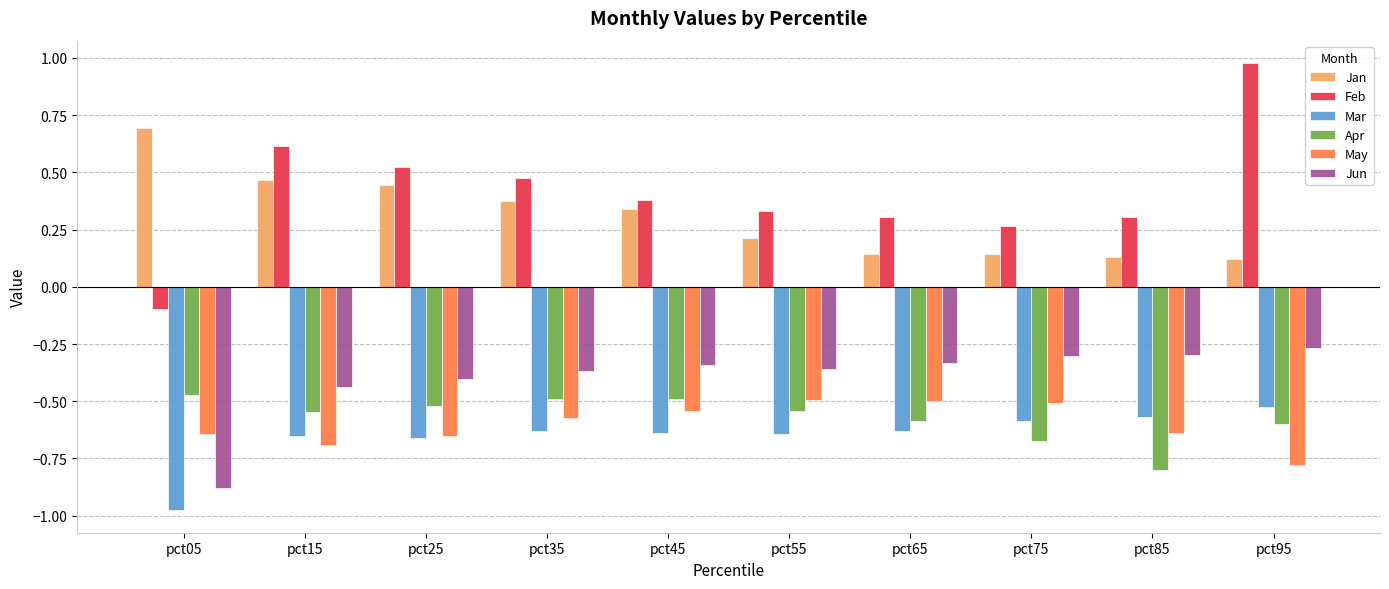

How many values in Feb are above zero?

9